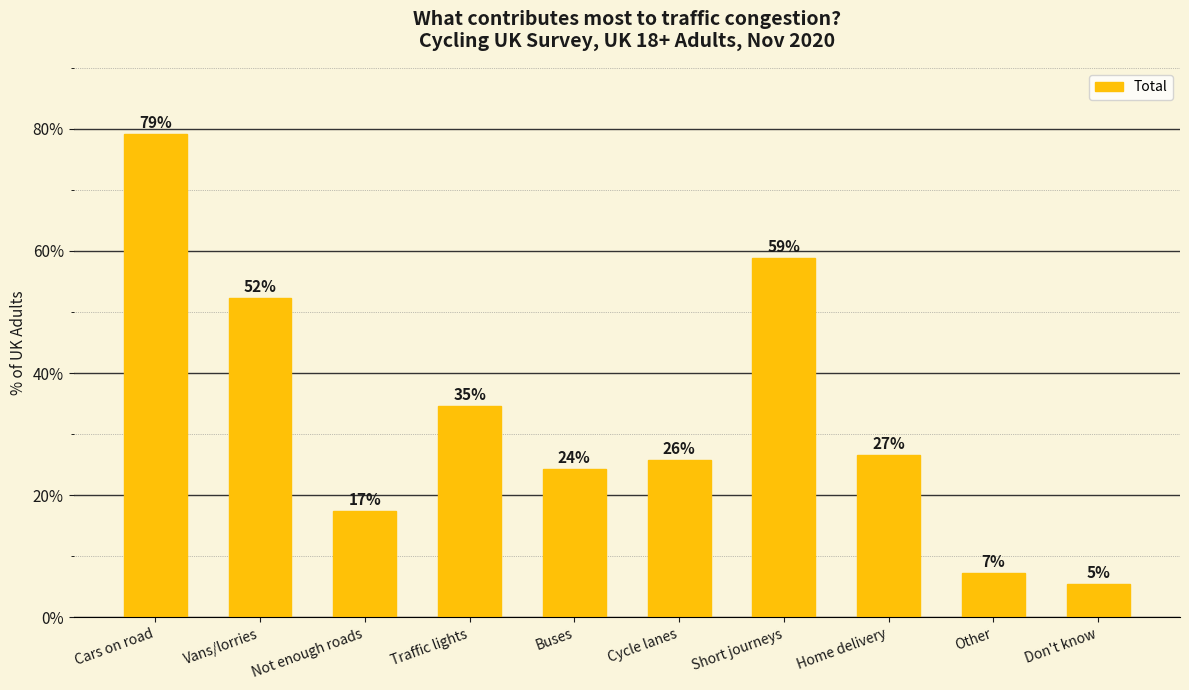

The value at Cycle lanes is 38.7. True or false?

False